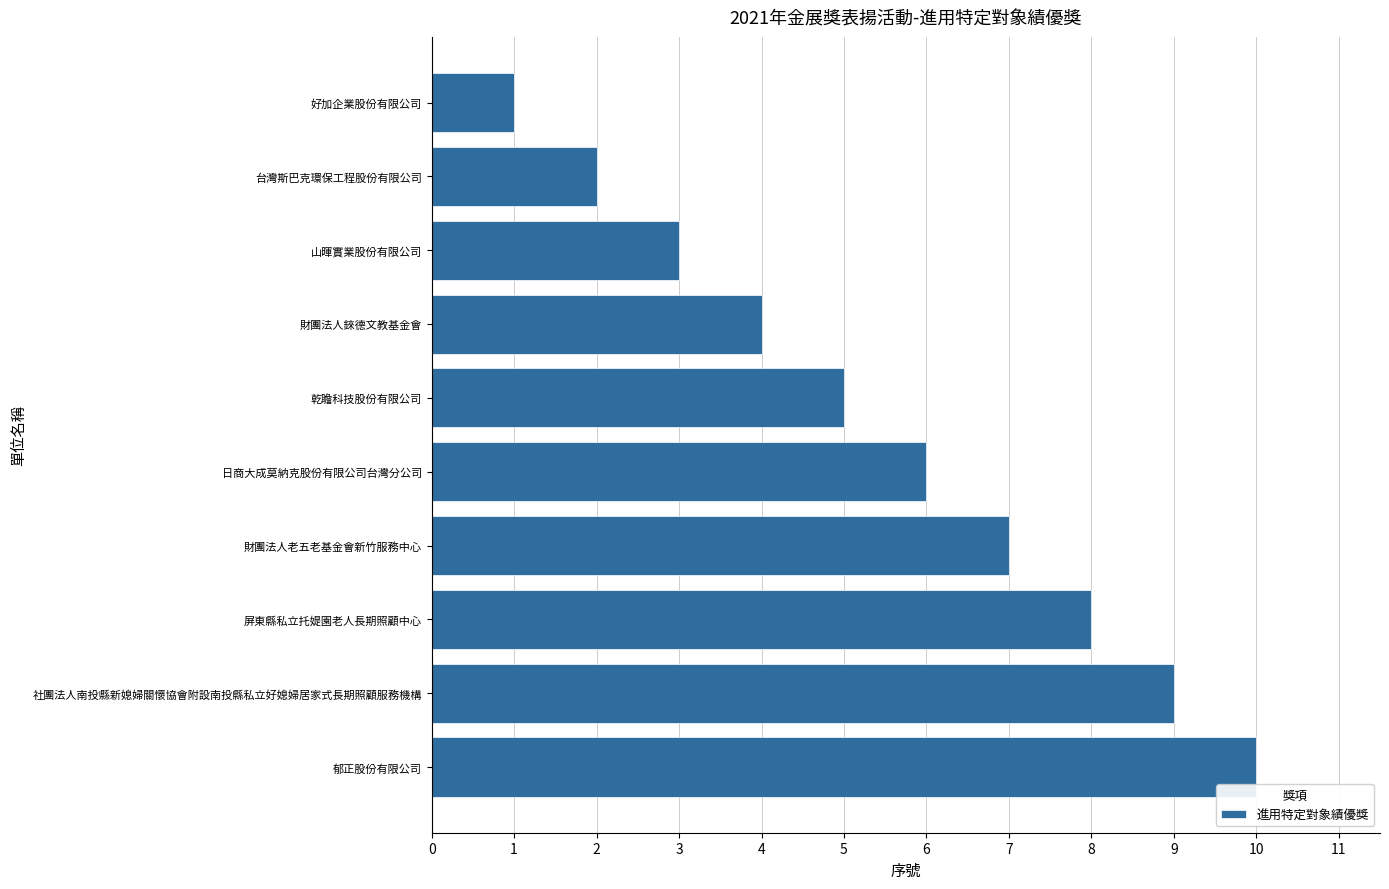

How many values are between 3 and 8?

6